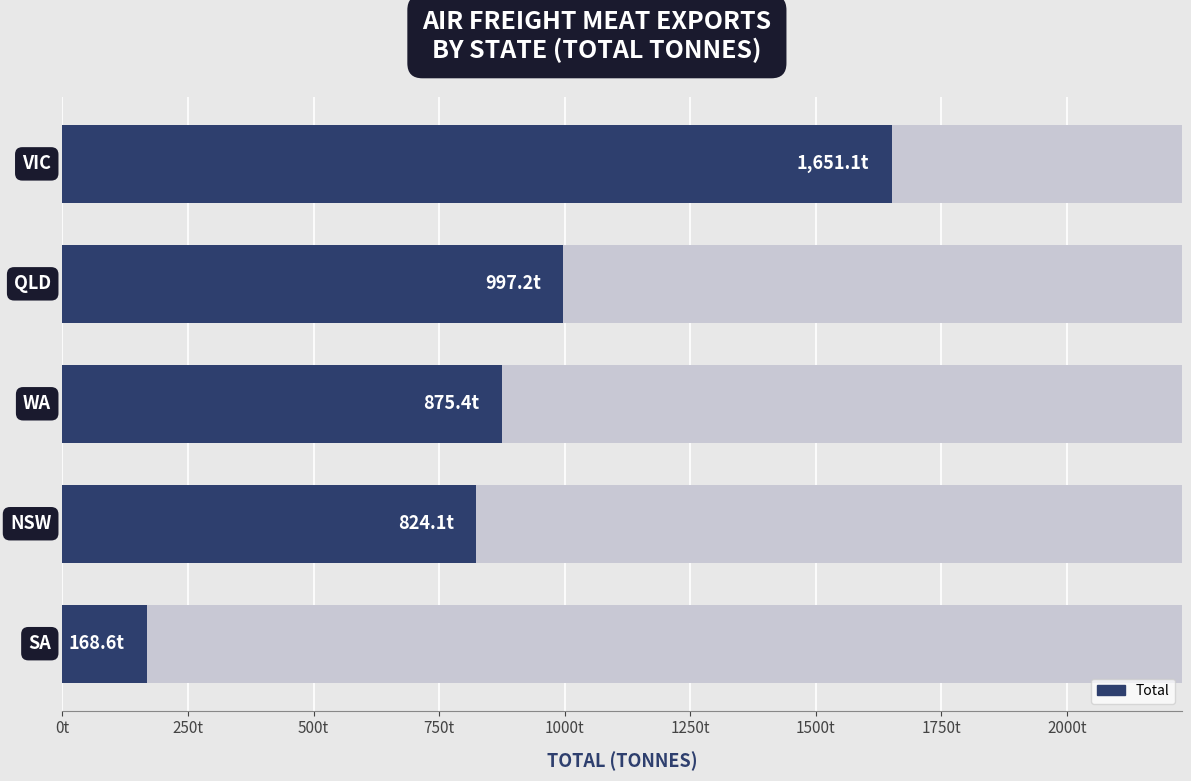

Reading left to right, extract all data points from this chart.

0t=168.6	250t=824.1	500t=875.4	750t=997.2	1000t=1651.1